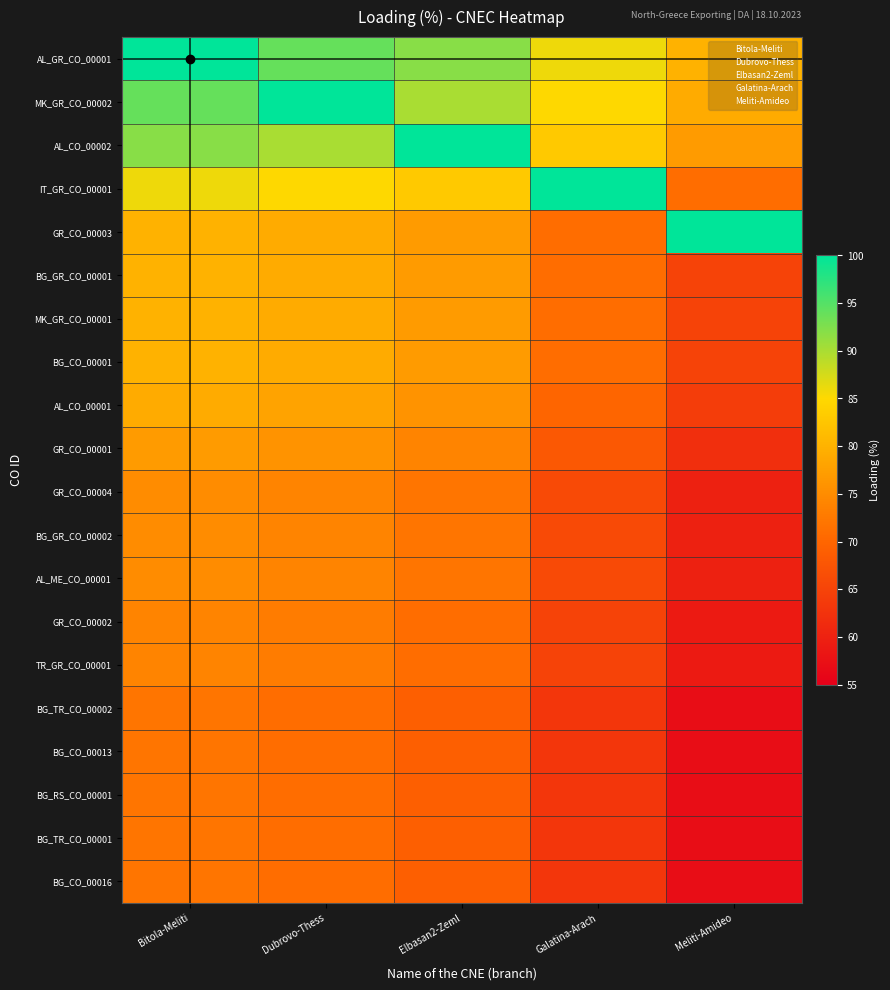

At which category is the sum across all series the highest?

Bitola-Meliti